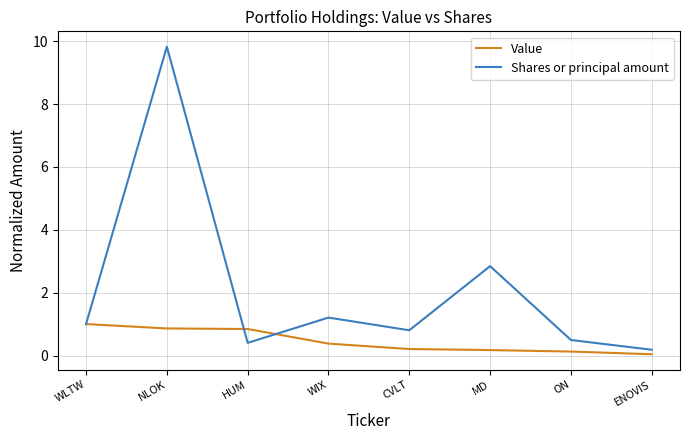

Between WIX and ON, which series saw the biggest shift?

Shares or principal amount